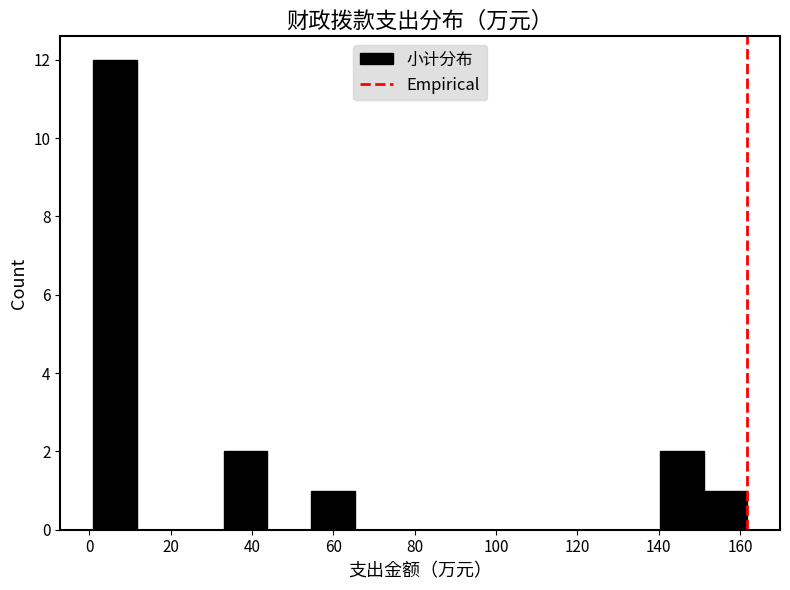

How tall is the bar that spans 54 to 66 on the x-axis? Neither the bar edges nor the heights are printed on the chart, so give them approximately, as read against the axes.

1